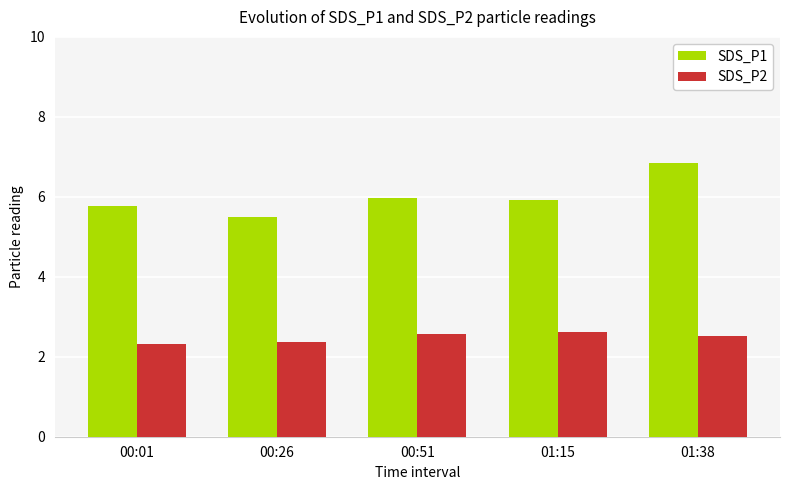

Which series changed the most between 01:15 and 01:38?

SDS_P1